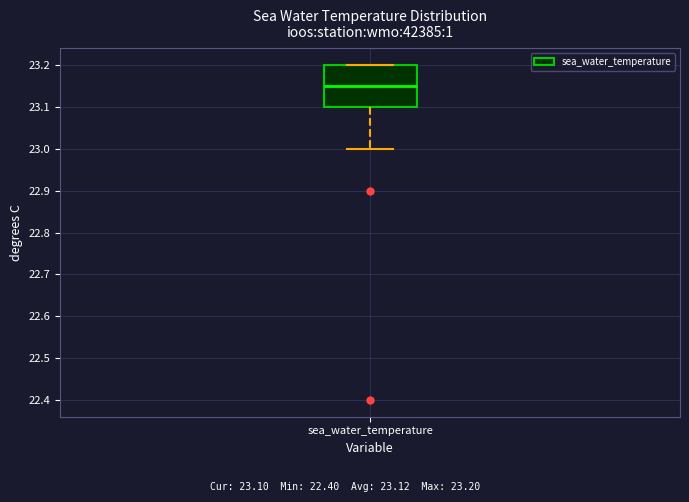

Transcribe this box plot: give where the median line is, the range the box spans, and where the two whiskers end, as read against the y-axis. The values are not printed on the chart, so give them approximately, as read against the axis.

median 23.15, box 23.10 to 23.20, whiskers 23.00 to 23.20